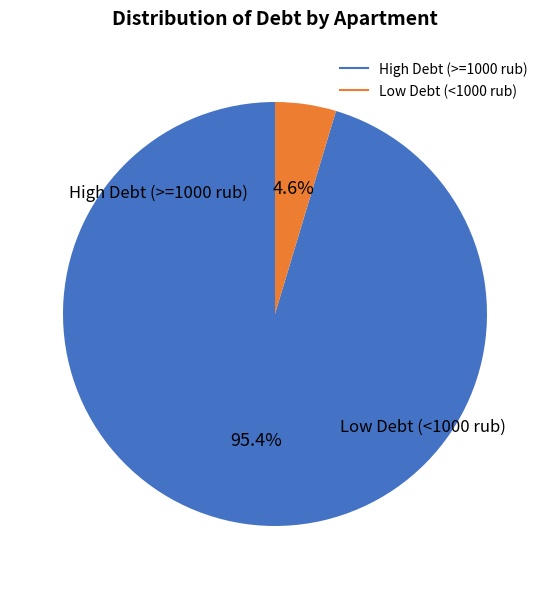

Is there any slice that represents more than half of the pie?

Yes